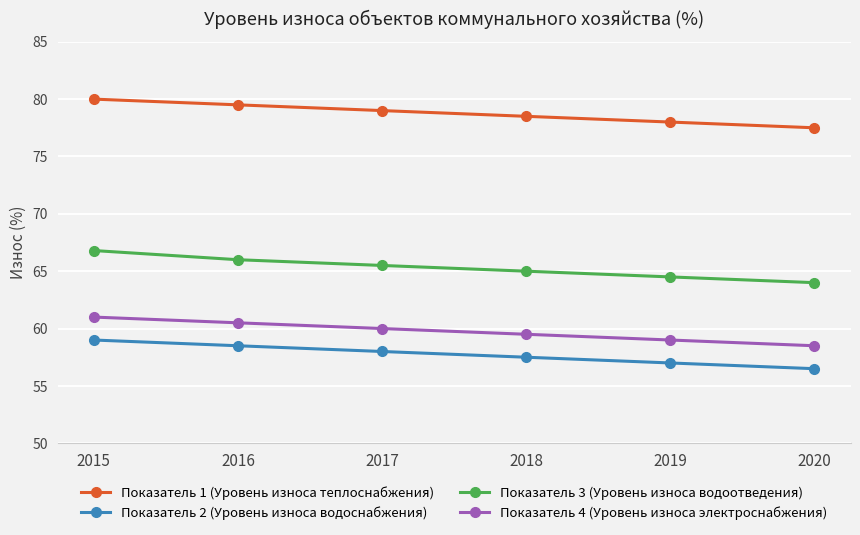

Does the chart display data point markers on the line(s)?

Yes